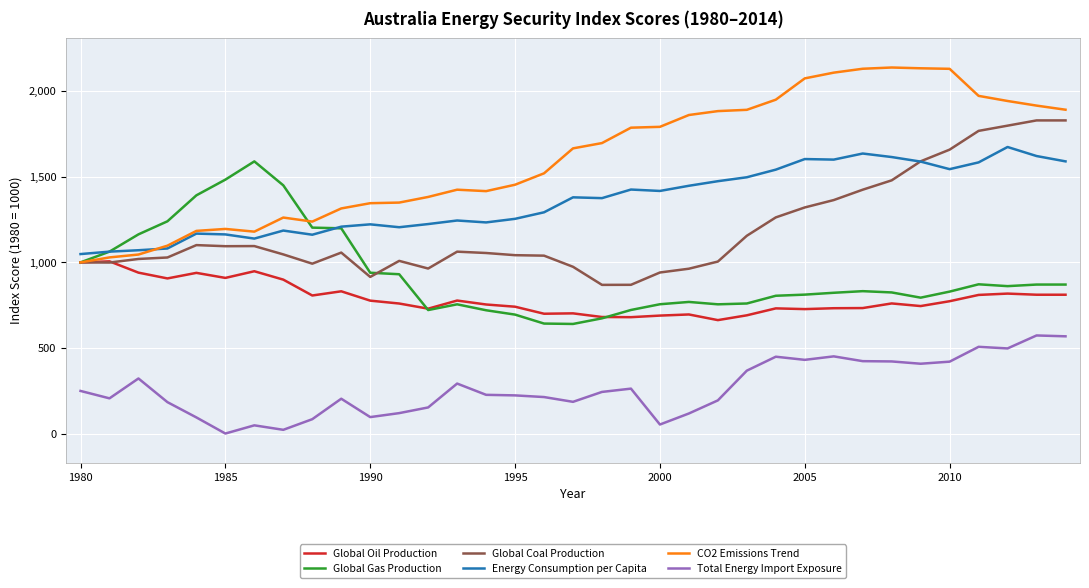

What is the highest value of the CO2 Emissions Trend series?

2138.6